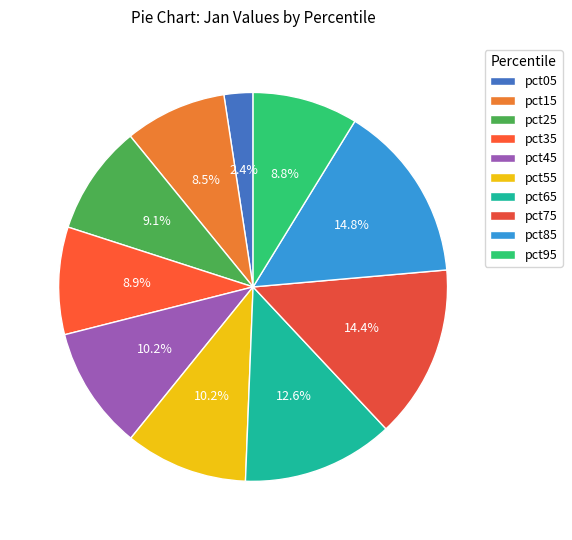

To the nearest percent, what is the average slice percentage?

10%